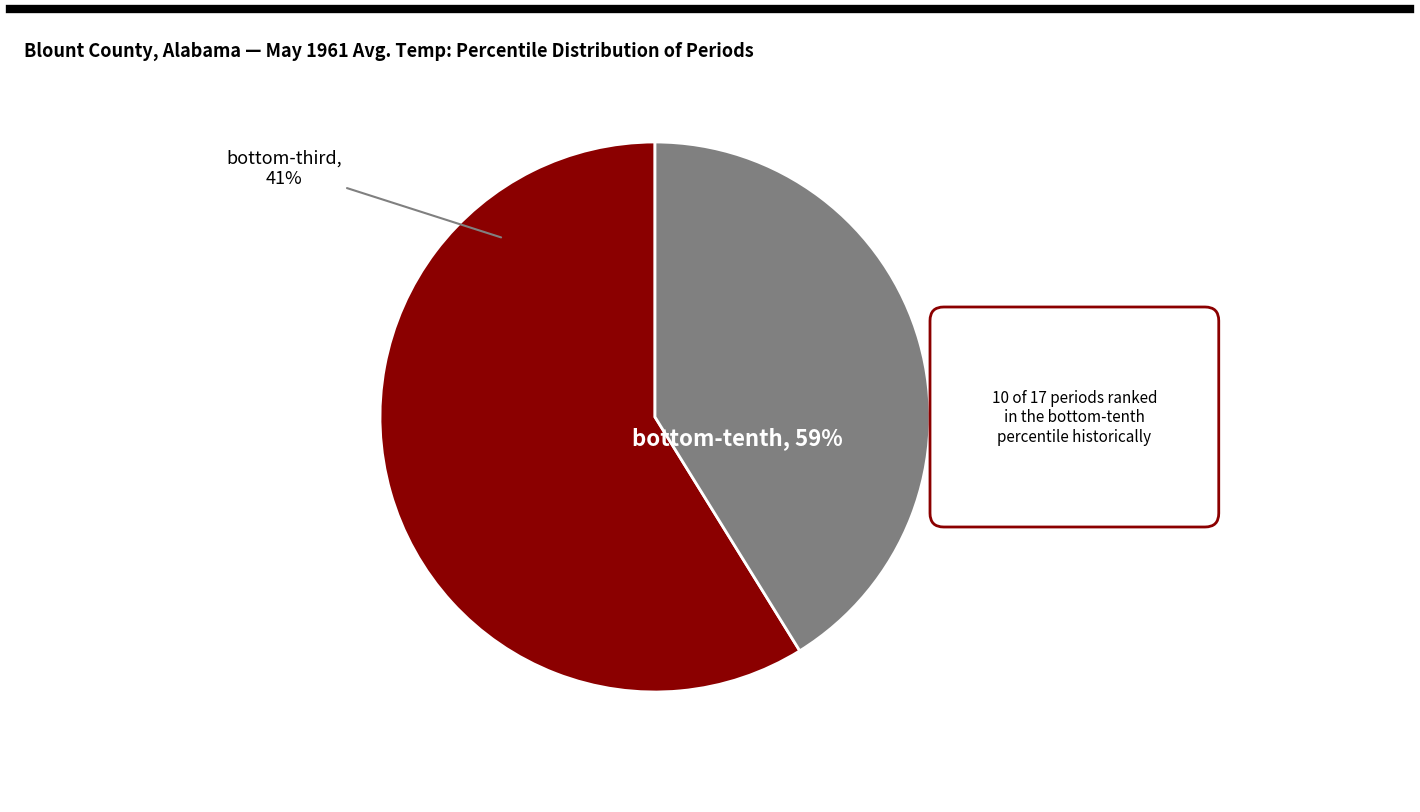

To the nearest percent, what is the difference between the largest and smallest slice percentages?

18%